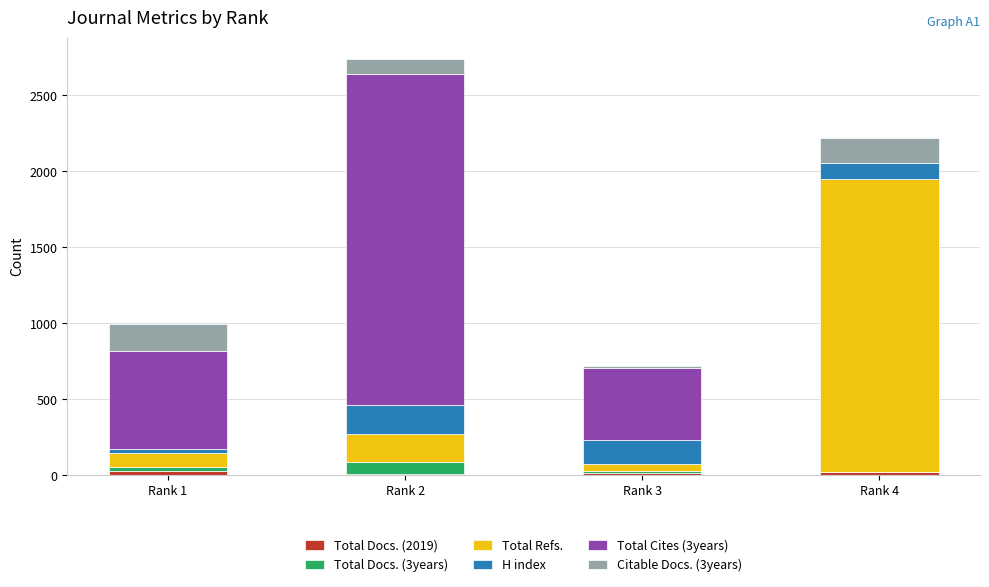

Does the chart contain stacked bars?

Yes